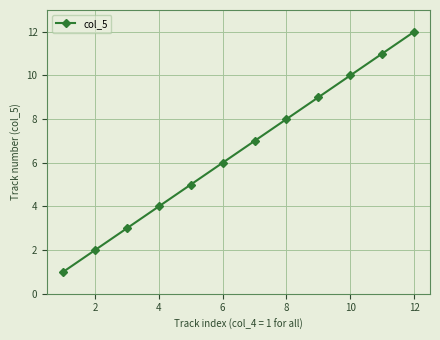

True or false: there are more than 2 points higher than both neighbors.

False